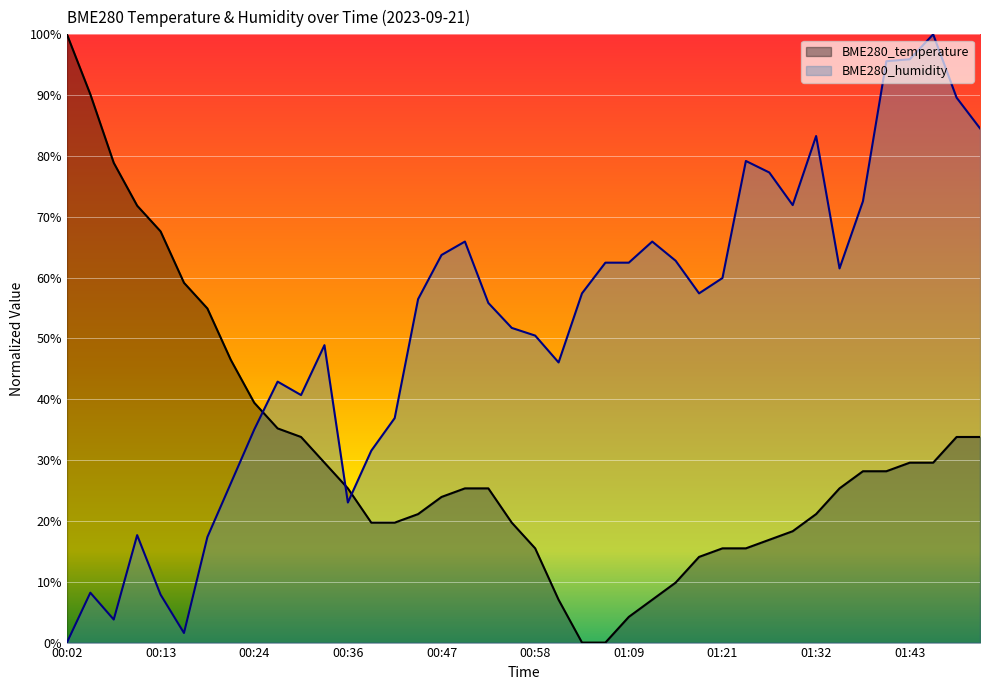

How many data points does each series have?

40